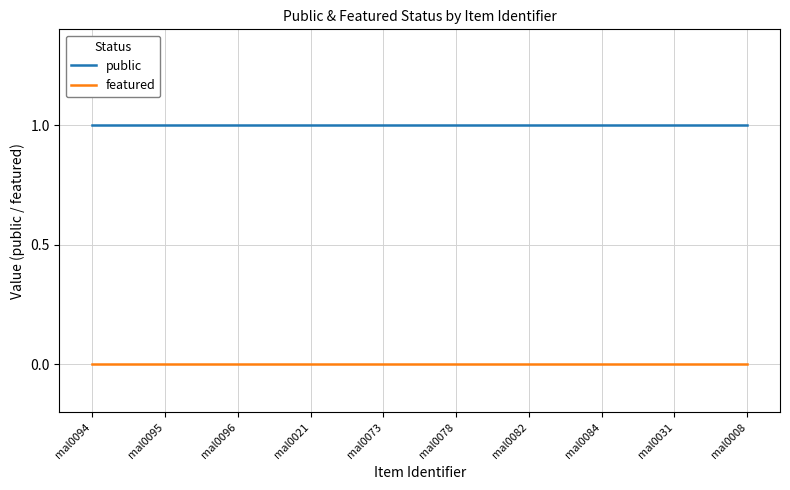

List the series in order of their overall mean, lowest first.

featured, public